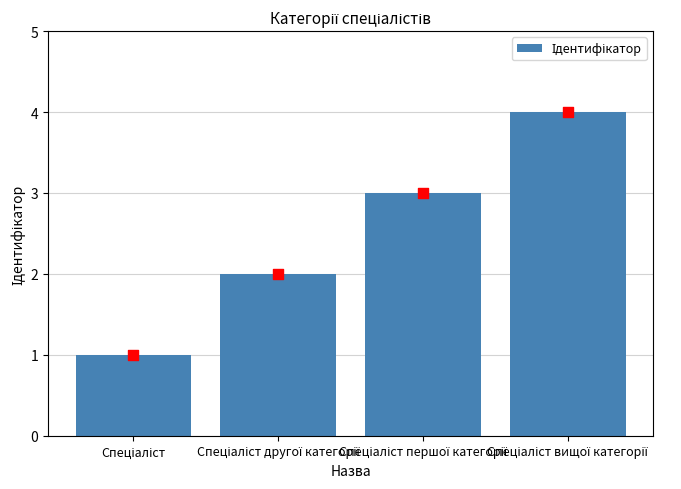

What is the change in value from Спеціаліст to Спеціаліст першої категорії?

+2